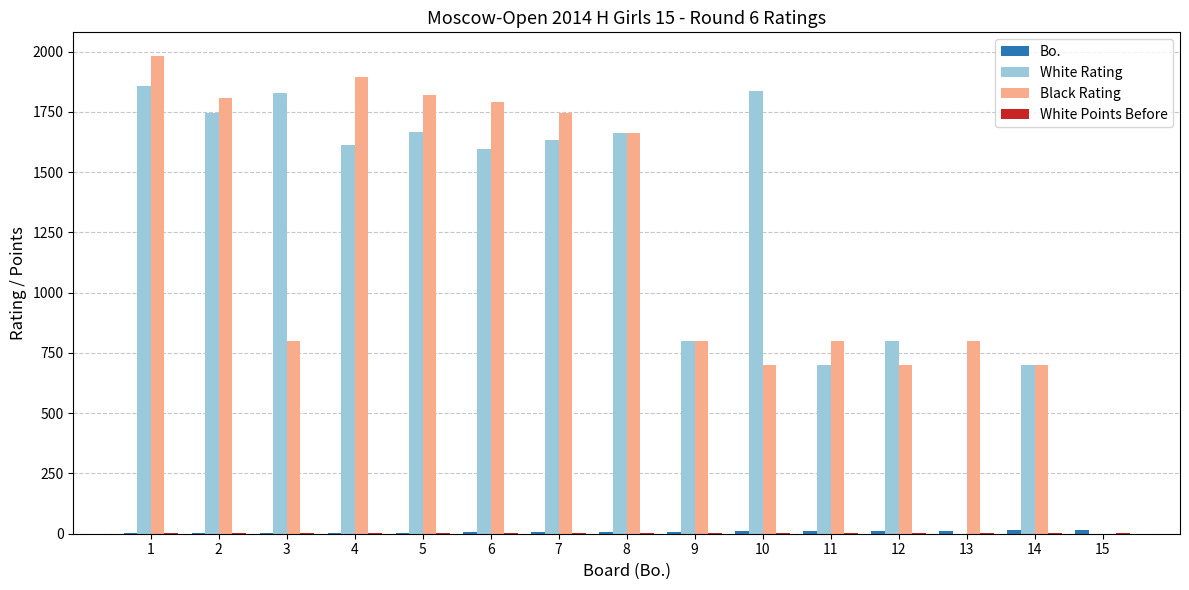

Which series has the widest spread of values?

Black Rating